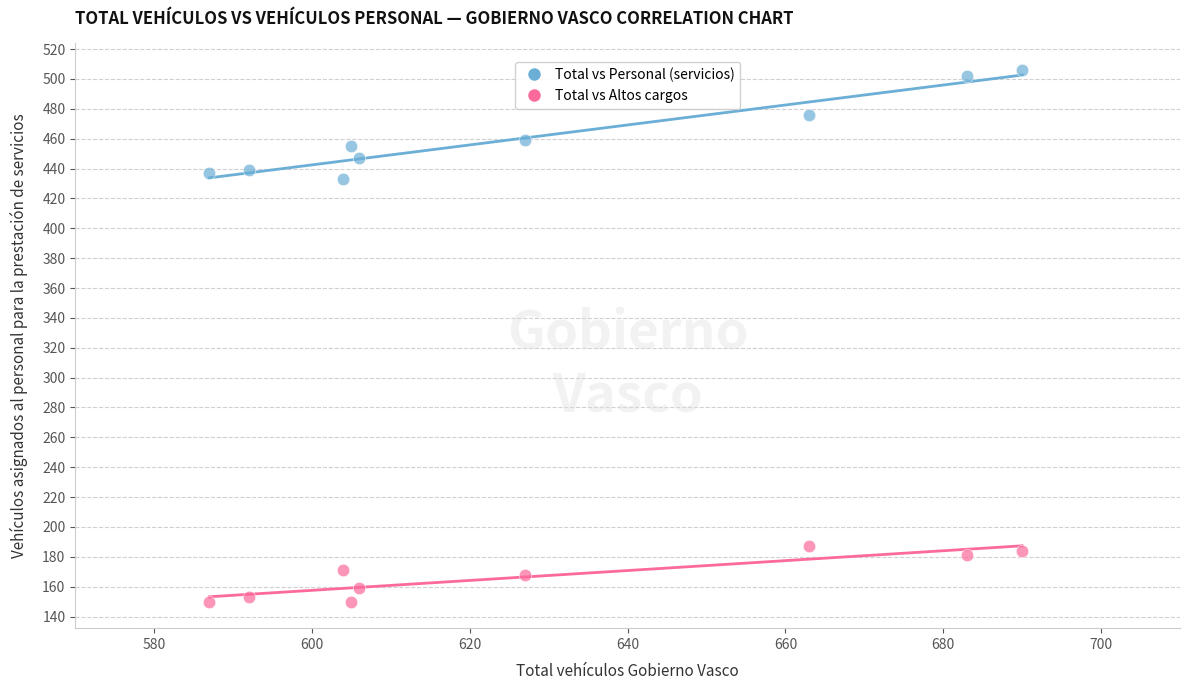

Across all series, what Y value is closest to 328?

433